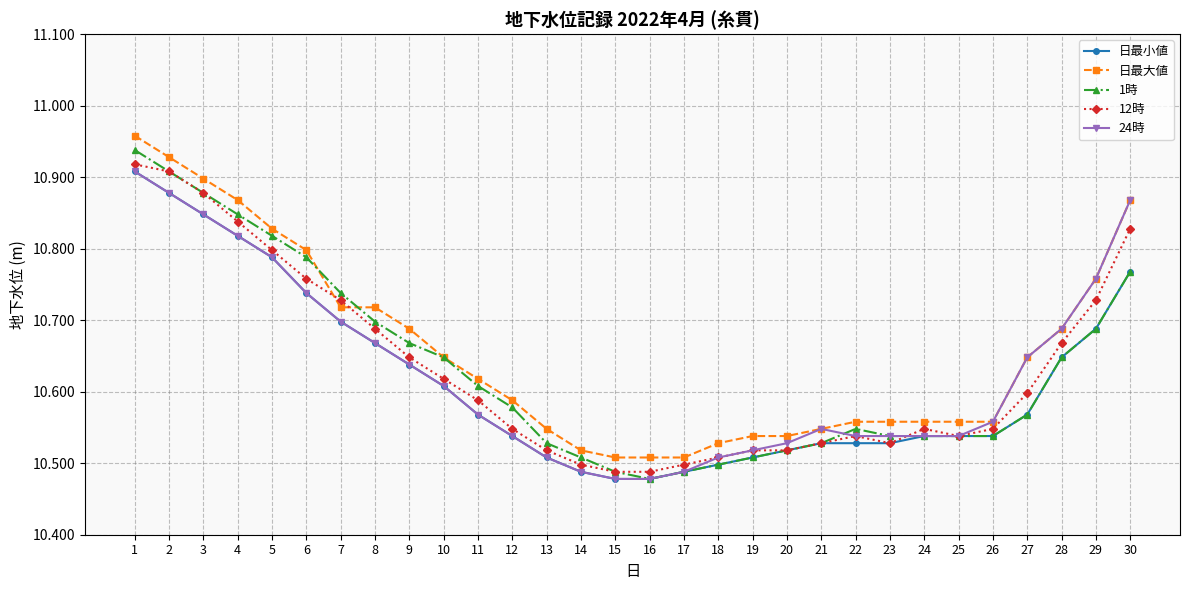

What is the difference between the maximum and minimum values in the 12時 series?

0.4